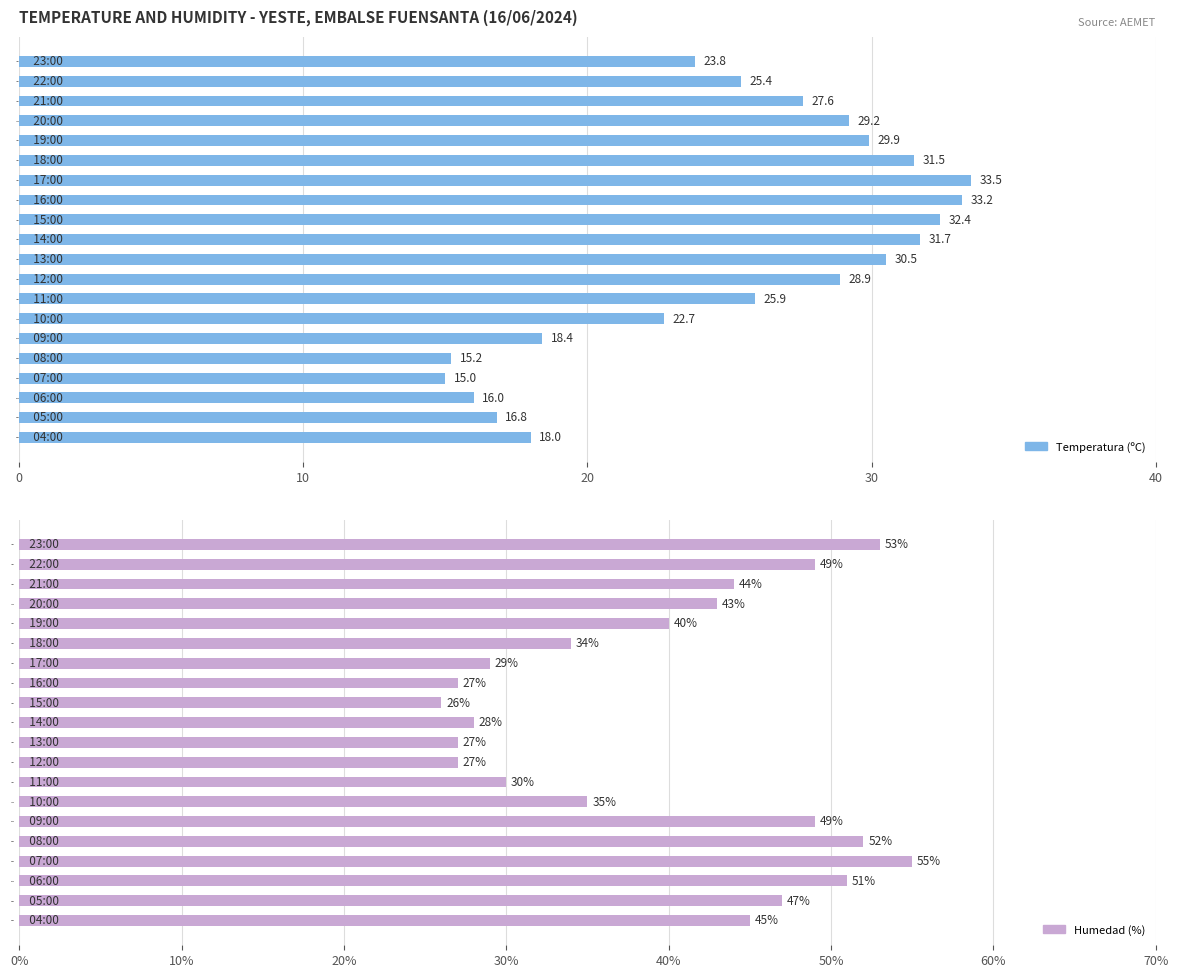

How many values in the Humedad (%) series exceed 43?

9